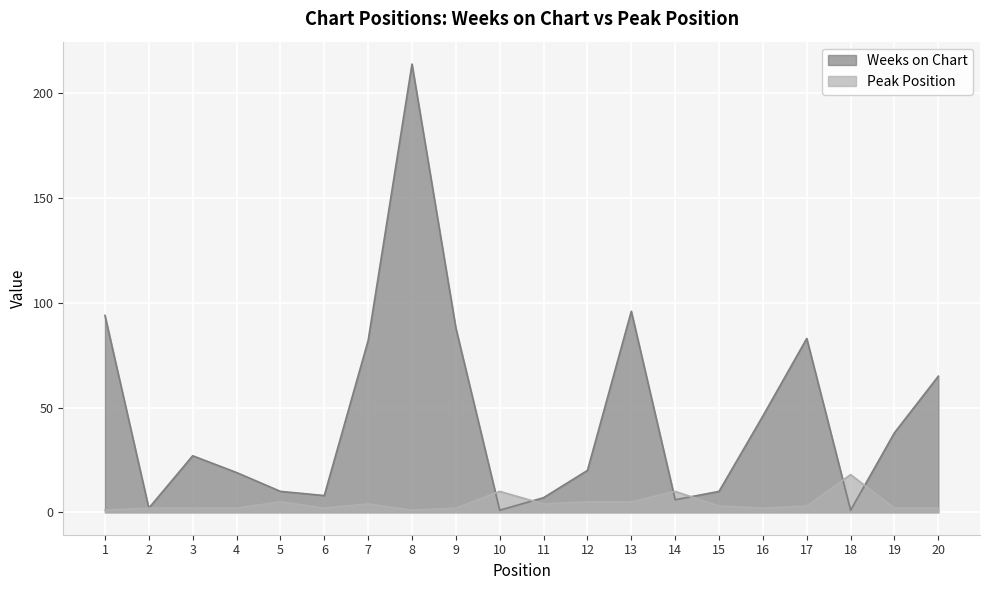

List the series in order of their peak value, highest first.

Weeks on Chart, Peak Position